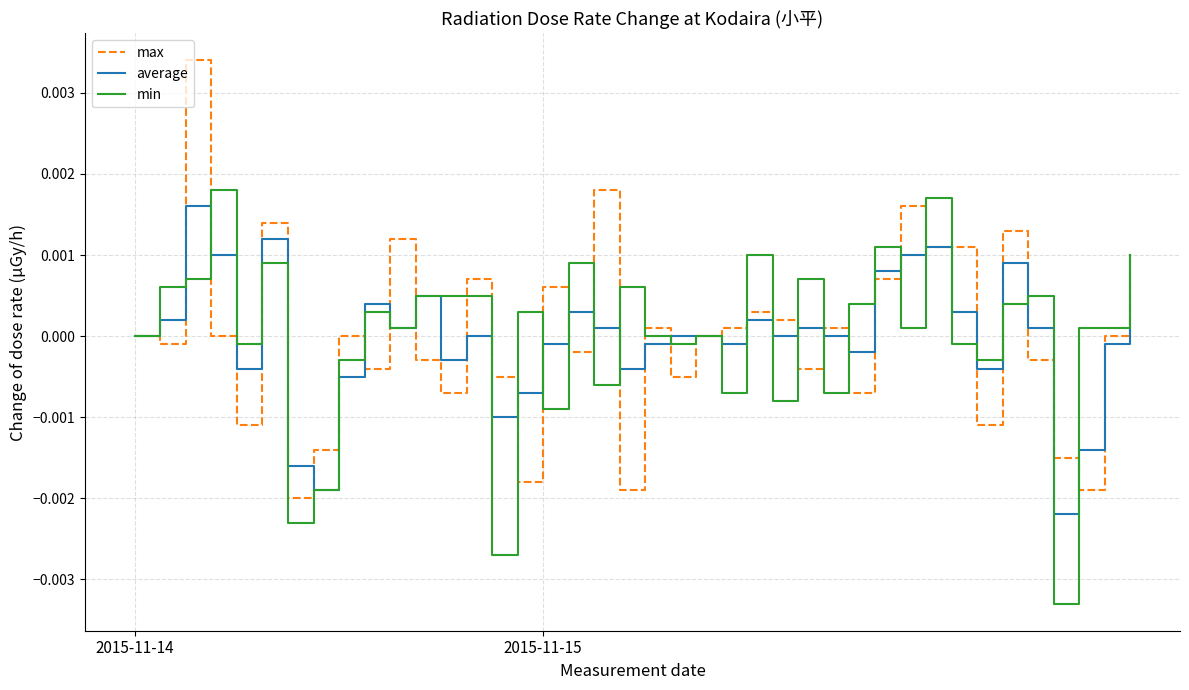

Which series has the largest range (max minus min)?

max